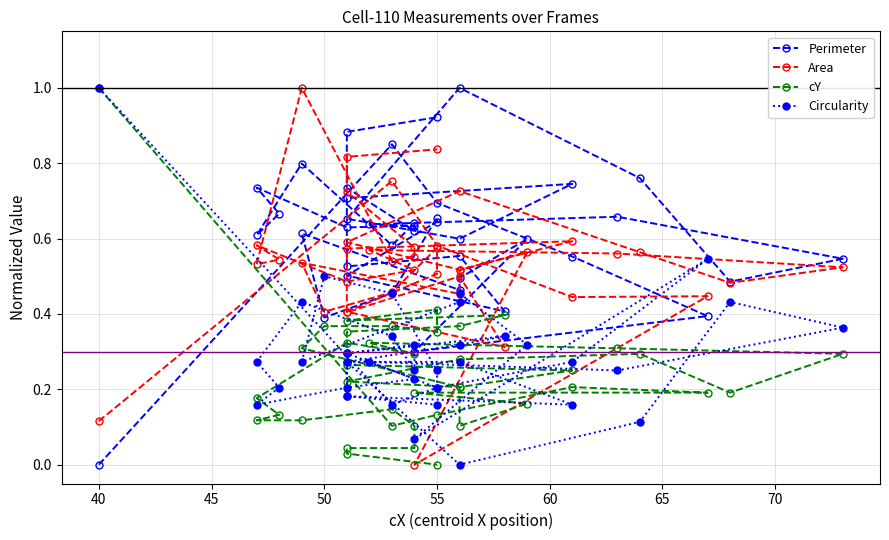

What is the value of the Area point at the 17th from the left?

0.5